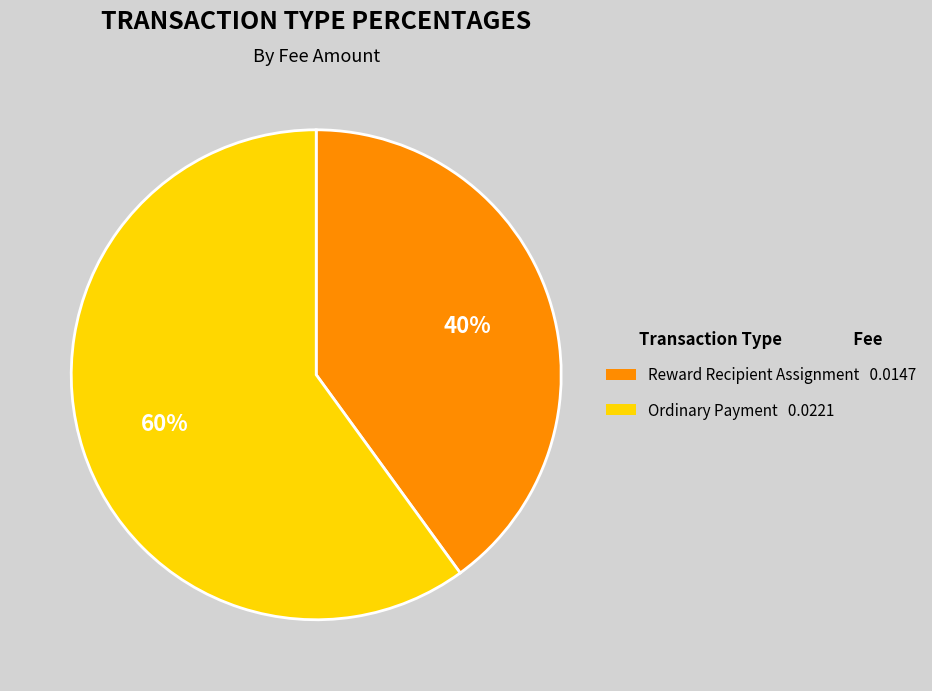

Combined, do Ordinary Payment and Reward Recipient Assignment account for over 50%?

Yes